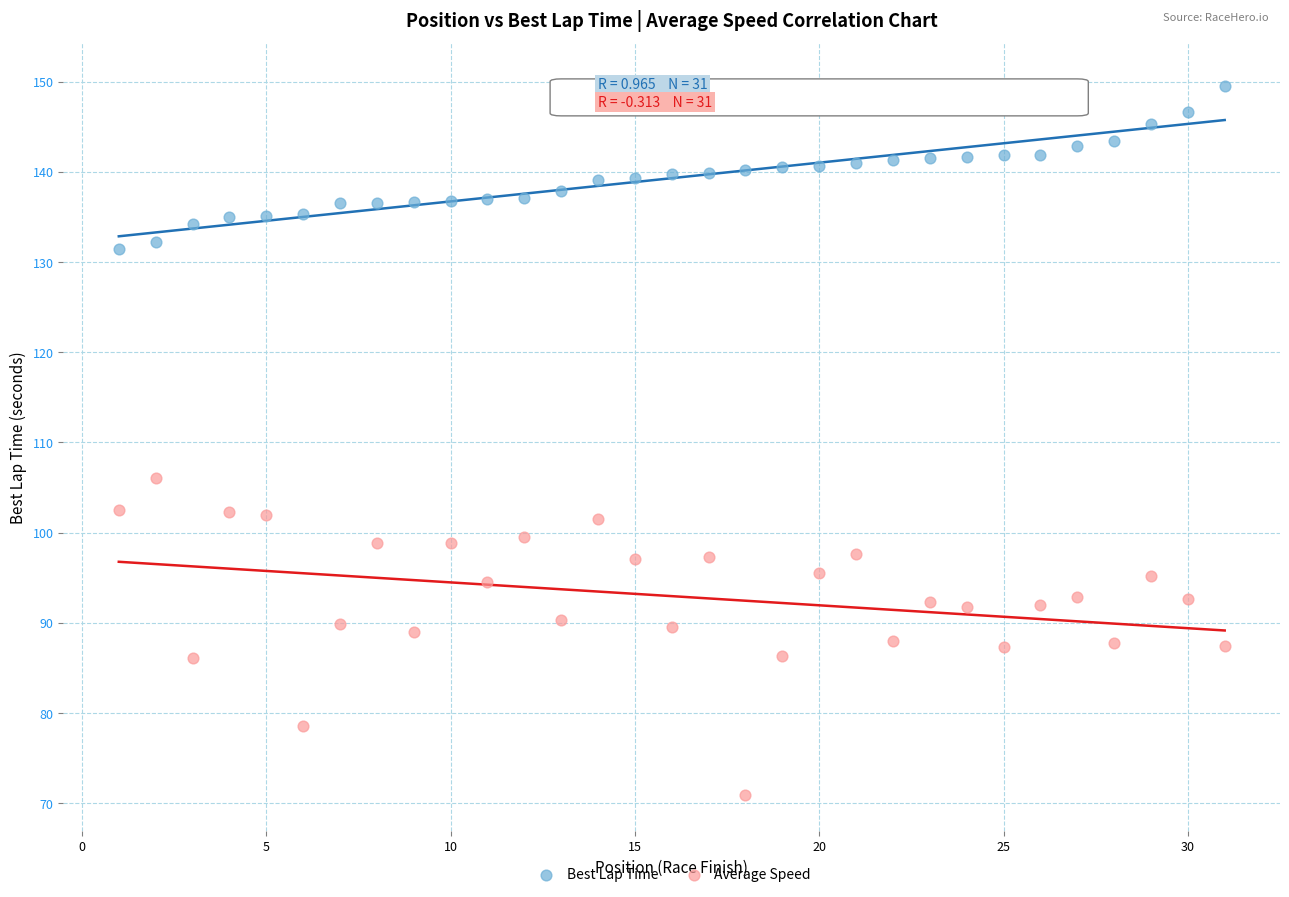

Across all data points, what is the range of X values (max minus min)?

30.0